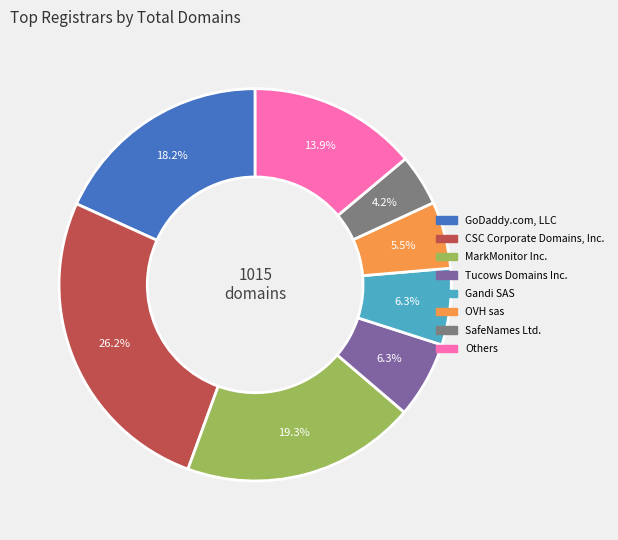

How many segments does this pie chart have?

8